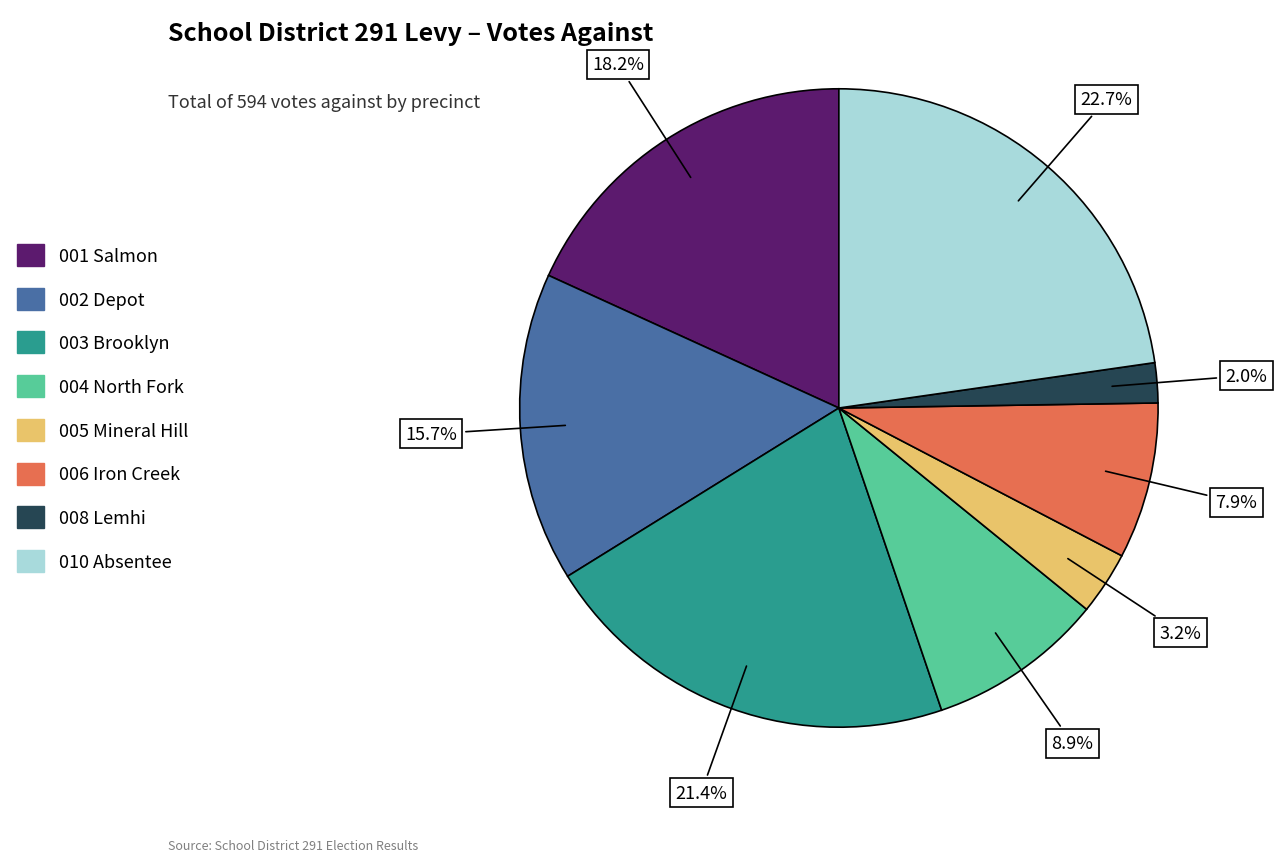

How many segments does this pie chart have?

8